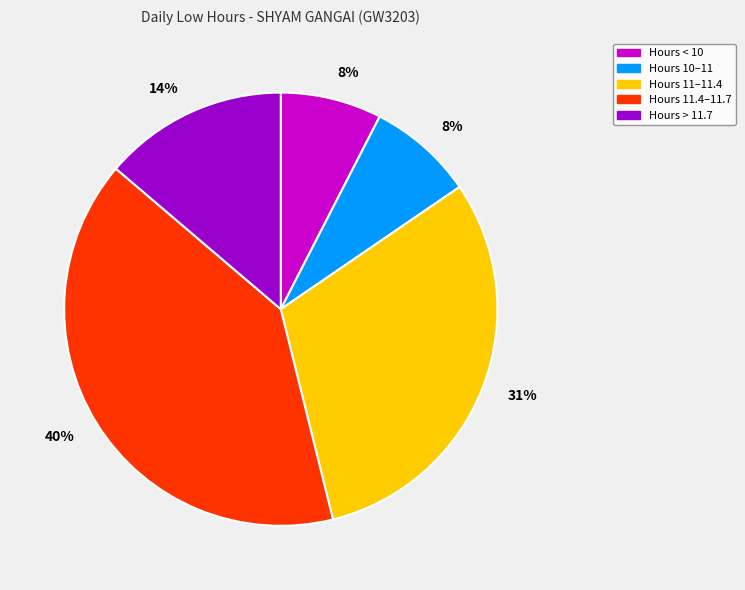

Is there any slice that represents more than half of the pie?

No